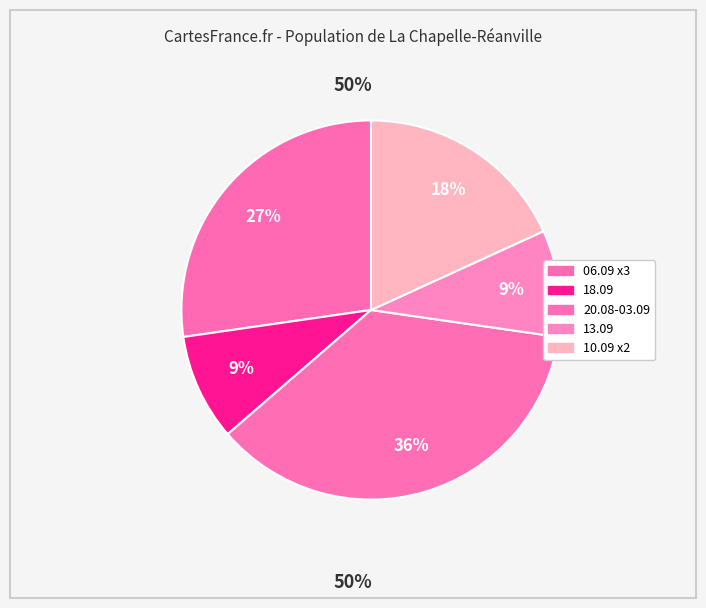

To the nearest percent, what is the average slice percentage?

20%